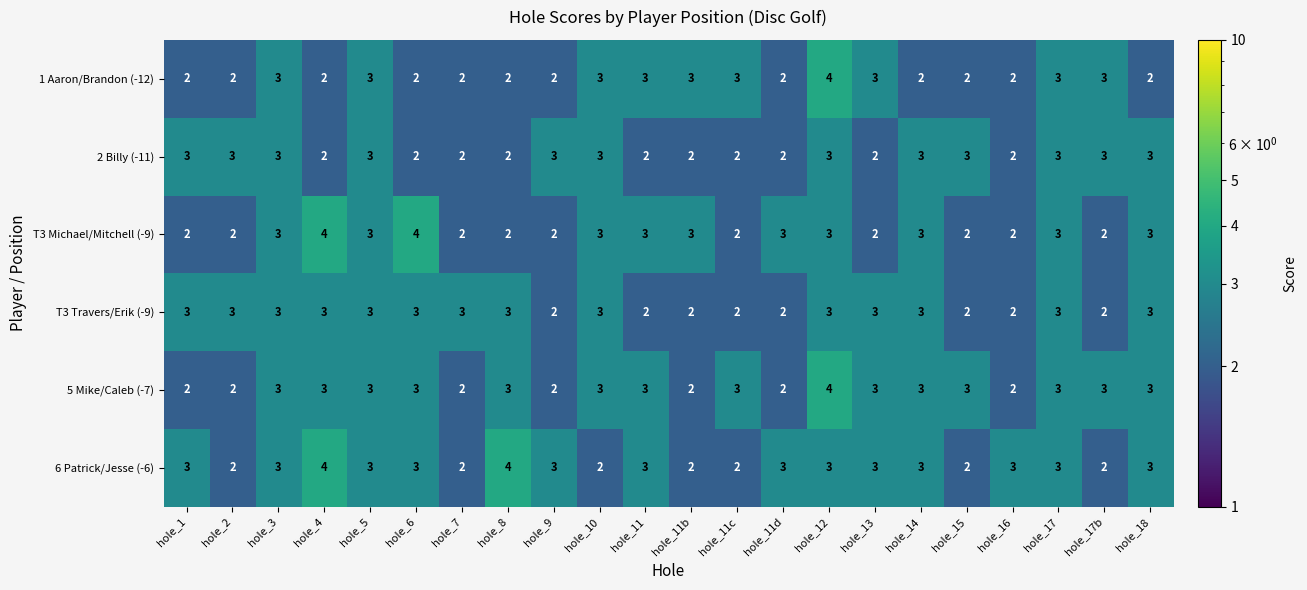

What is the maximum value for T3 Michael/Mitchell (-9)?

4